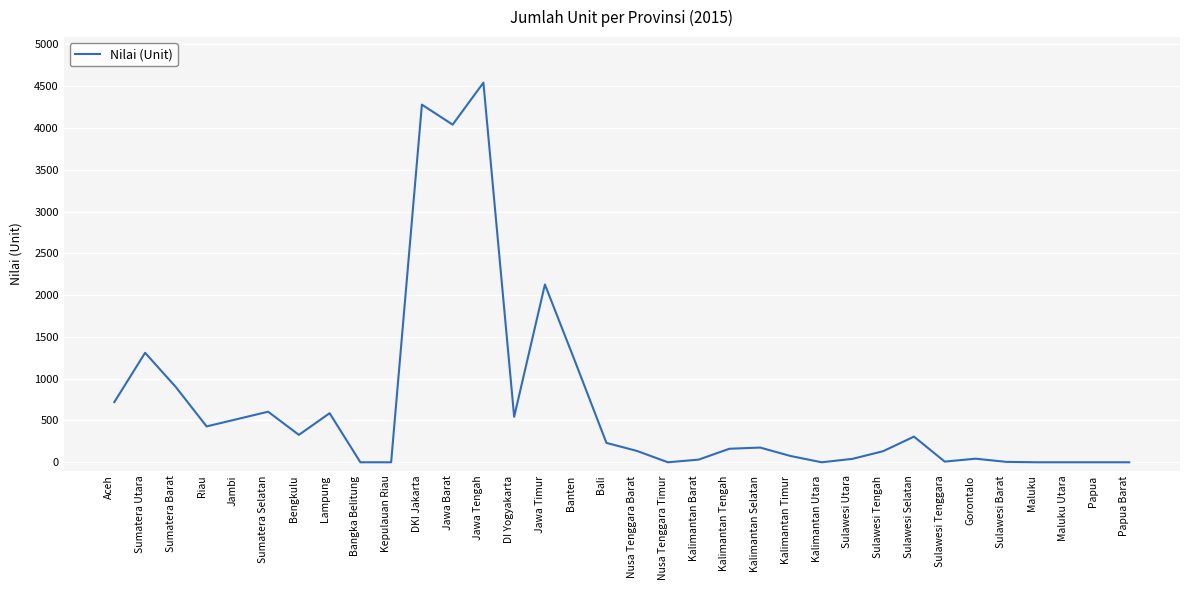

Where is the first local minimum?

Riau